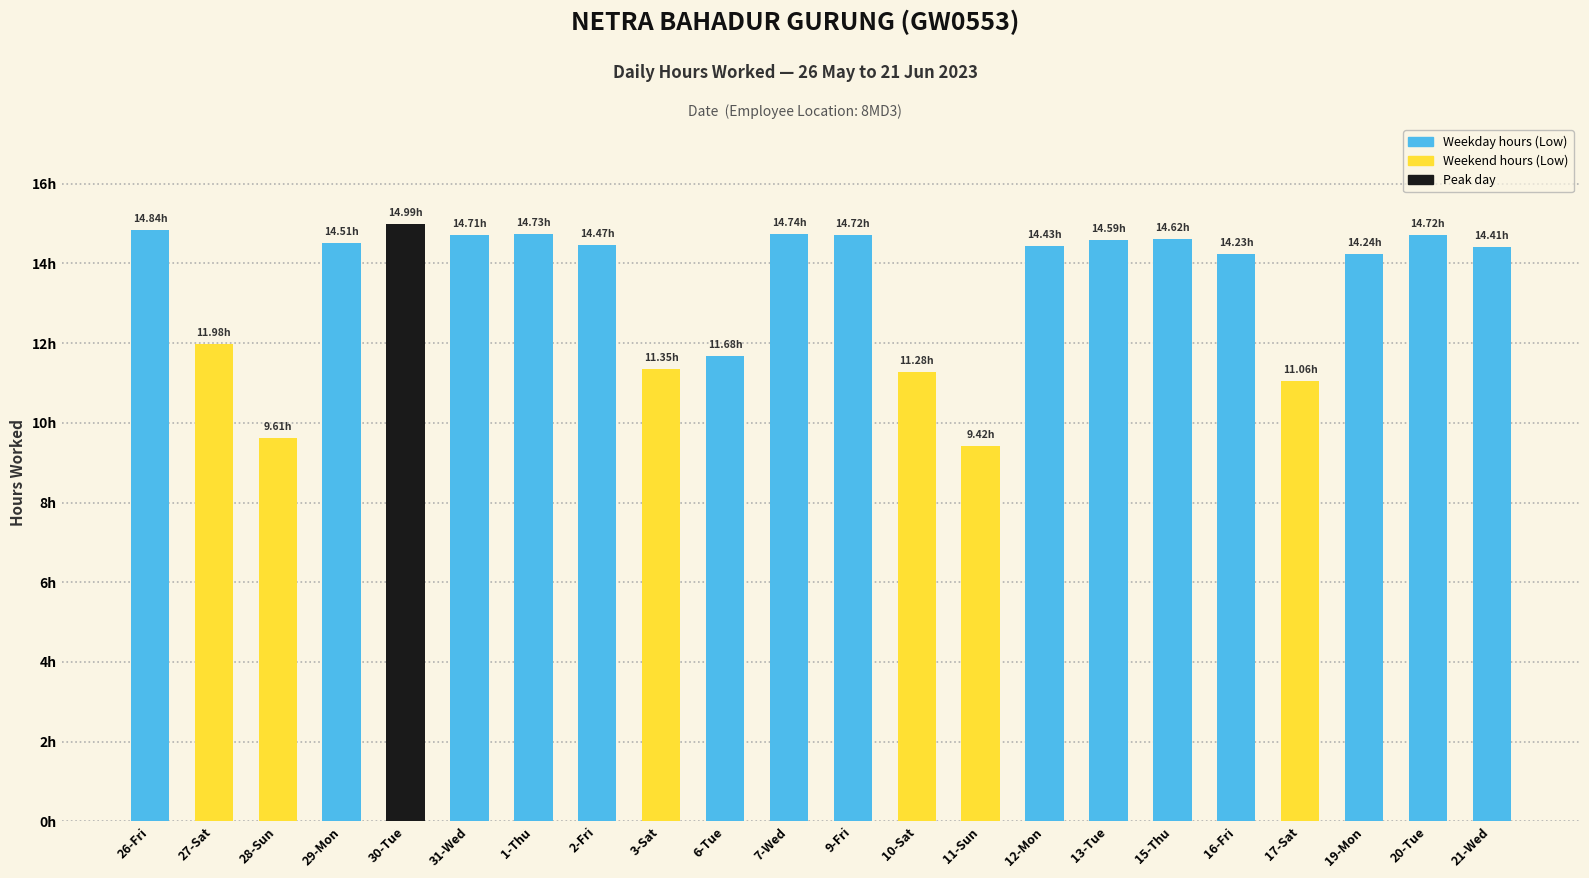

Are the bars horizontal?

No